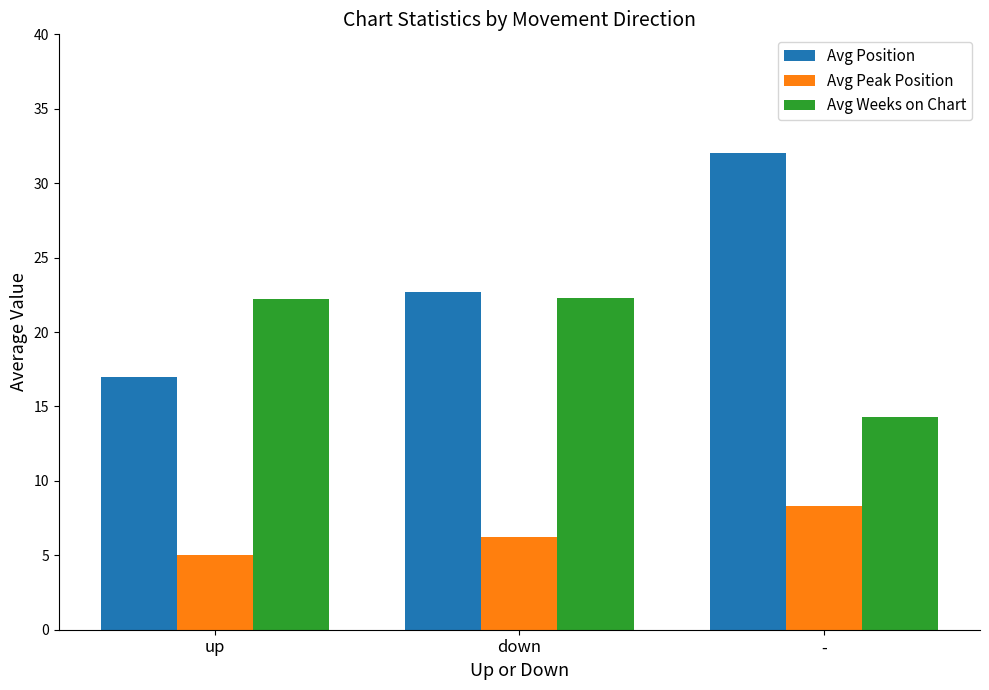

What is the maximum value shown in the chart?

32.0